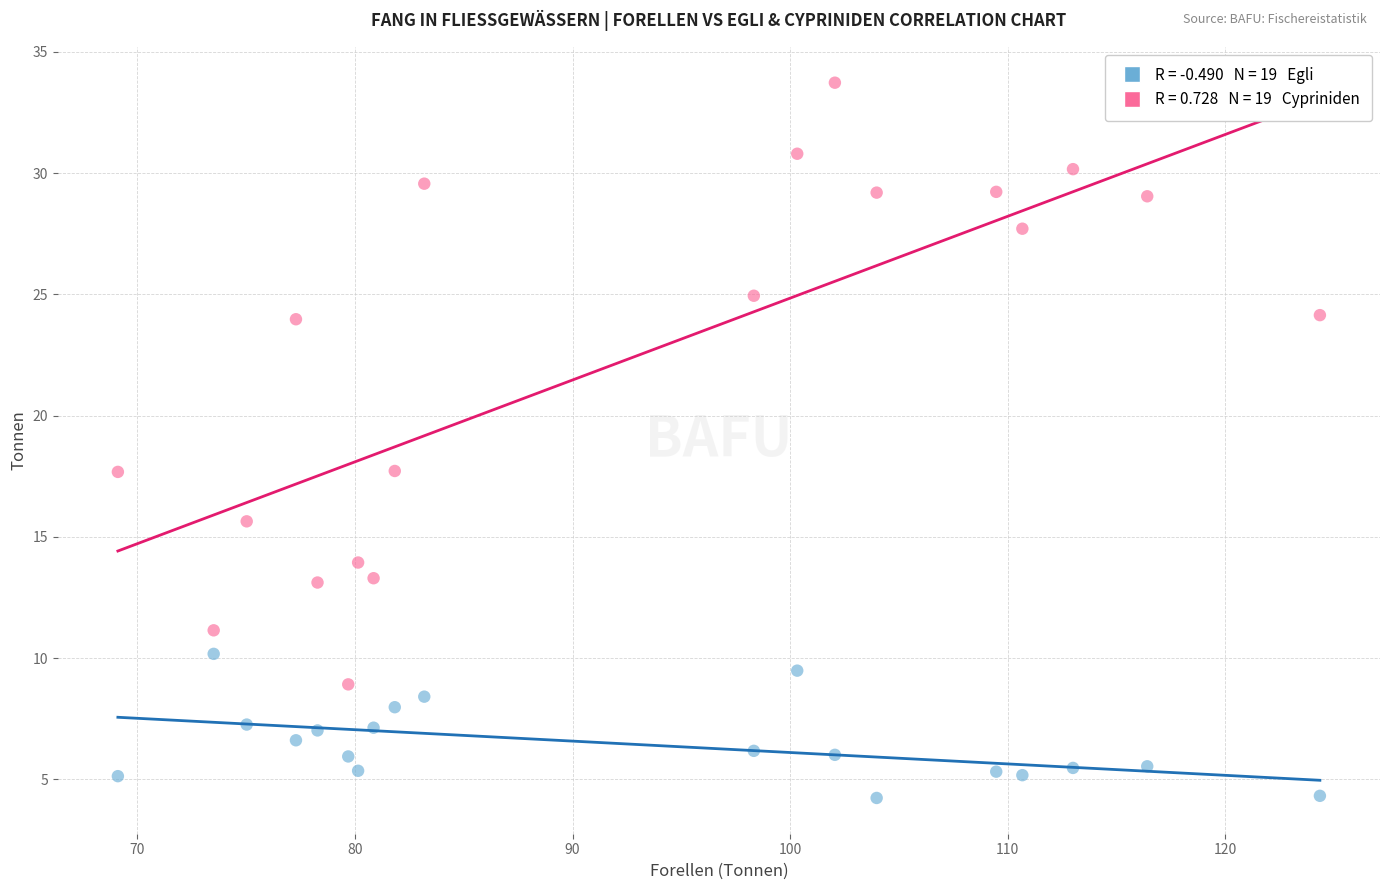

Across all data points, what is the range of Y values (max minus min)?

29.5